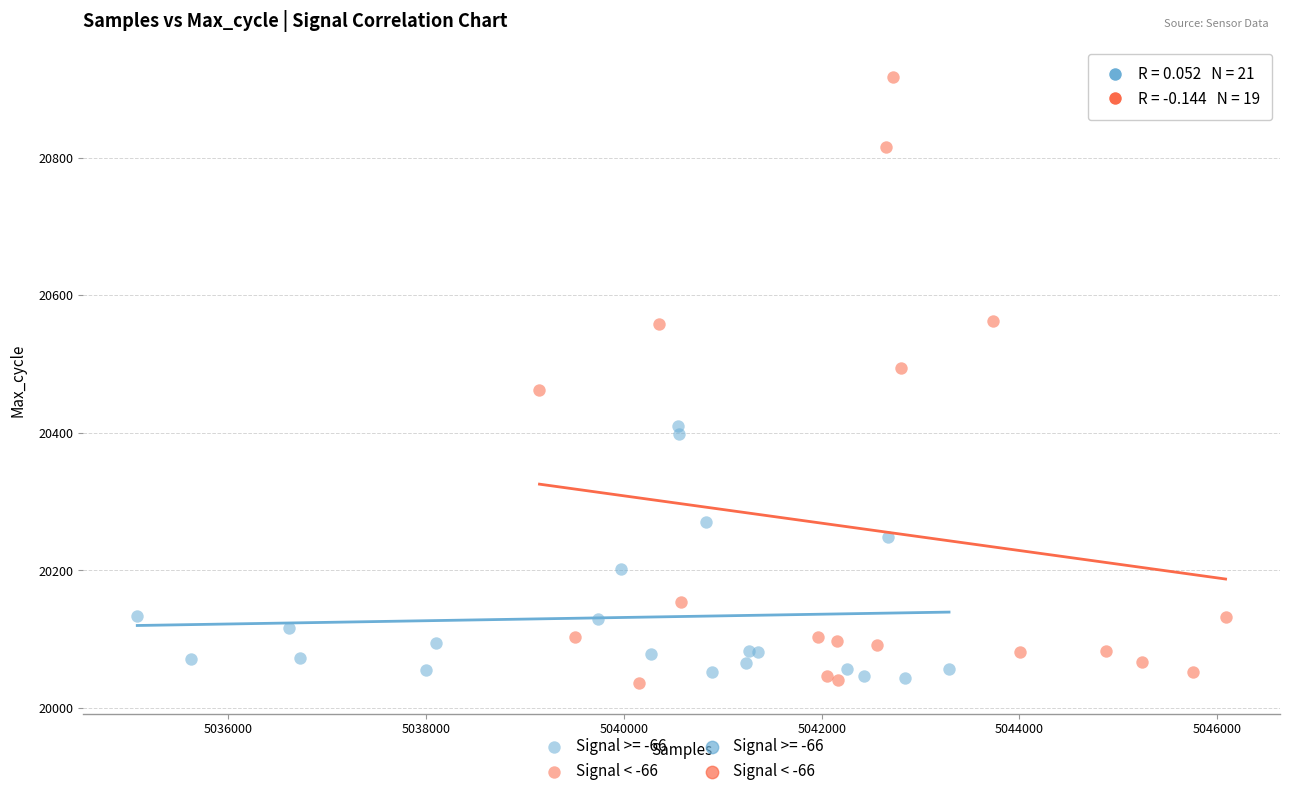

Which series has the largest Y range (max minus min)?

Signal < -66